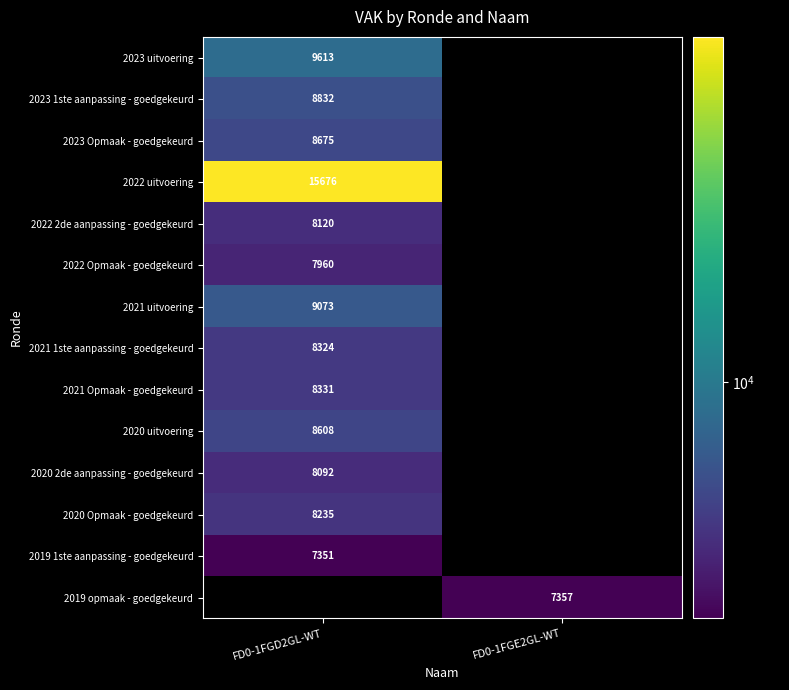

Is it true that 2022 uitvoering equals 21290 at FD0-1FGD2GL-WT?

False